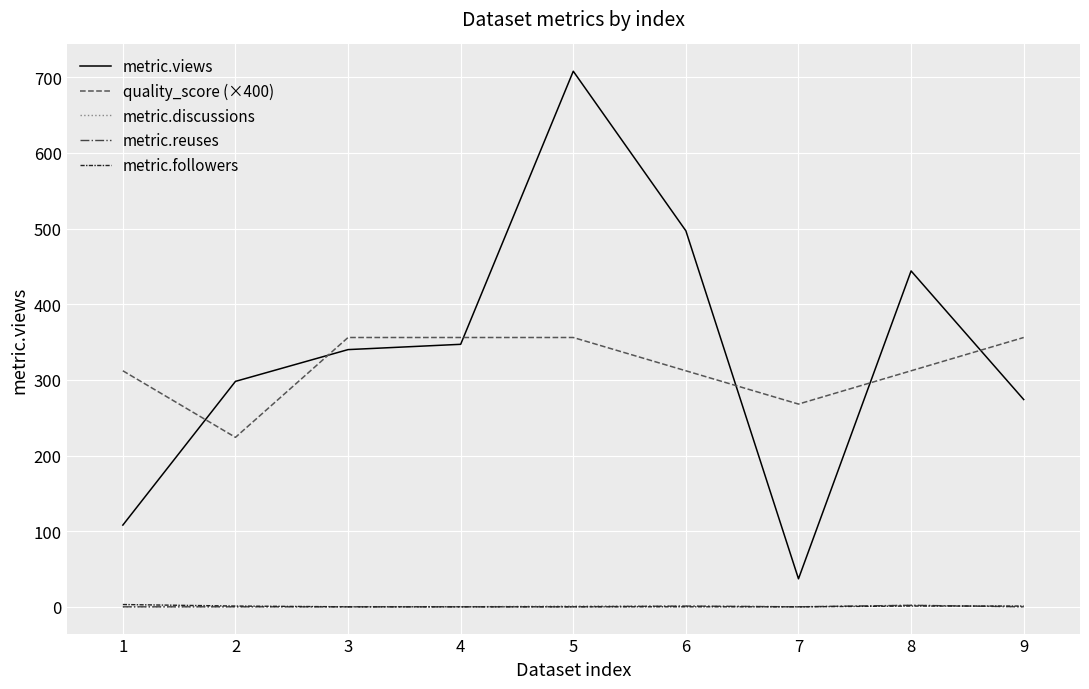

What is the minimum value for metric.views?

37.0